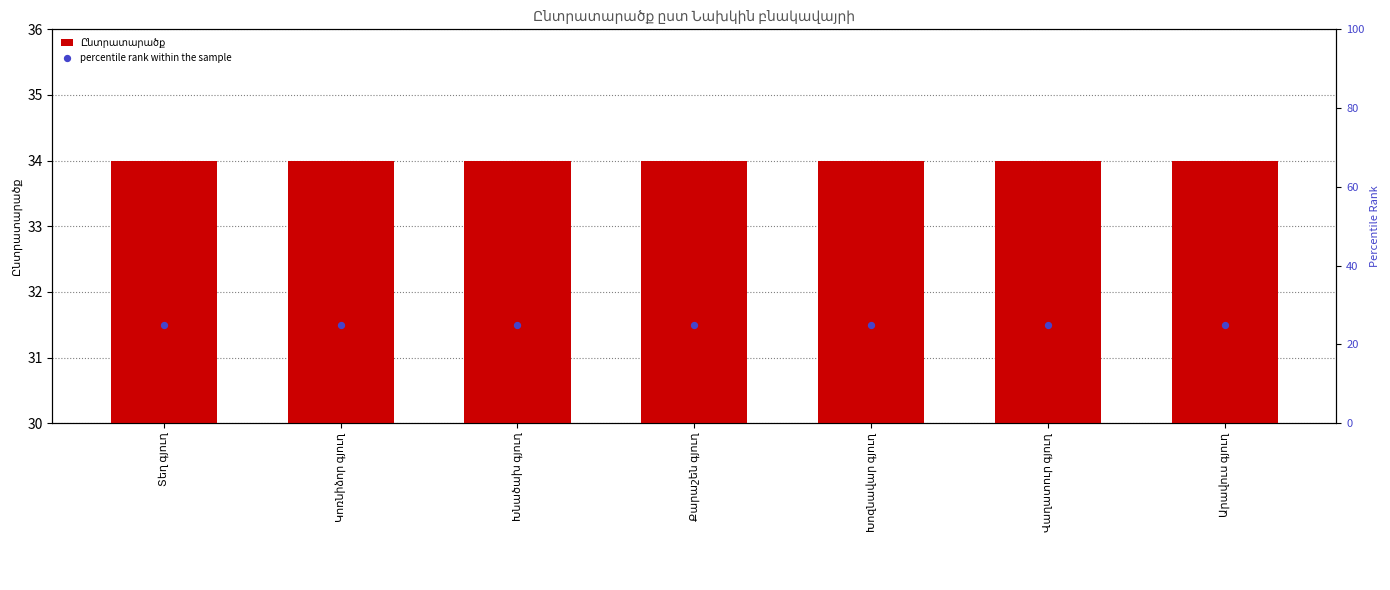

Which series reaches the minimum Y coordinate?

percentile rank within the sample